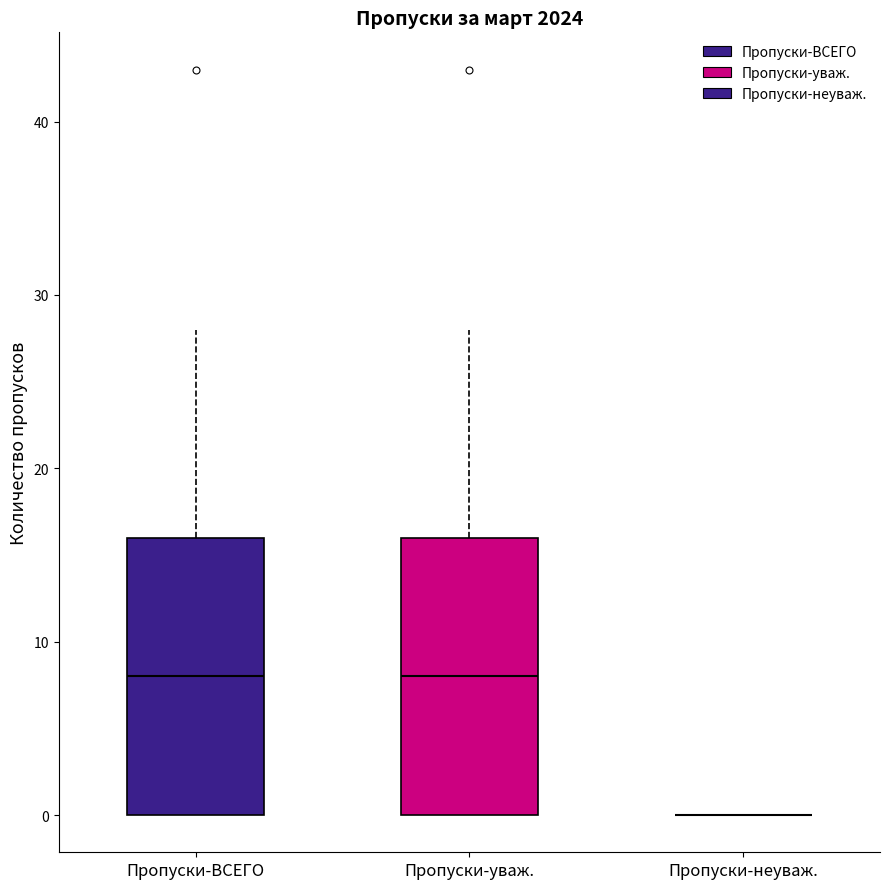

Reading left to right, transcribe this box plot: for each box, give where its median line is, the range the box spans, and where its two whiskers end, as read against the y-axis. The values are not printed on the chart, so give them approximately, as read against the axis.

Пропуски-ВСЕГО: median 8, box 0 to 16, whiskers 0 to 28
Пропуски-уваж.: median 8, box 0 to 16, whiskers 0 to 28
Пропуски-неуваж.: box collapsed to a line at 0, whiskers 0 to 0